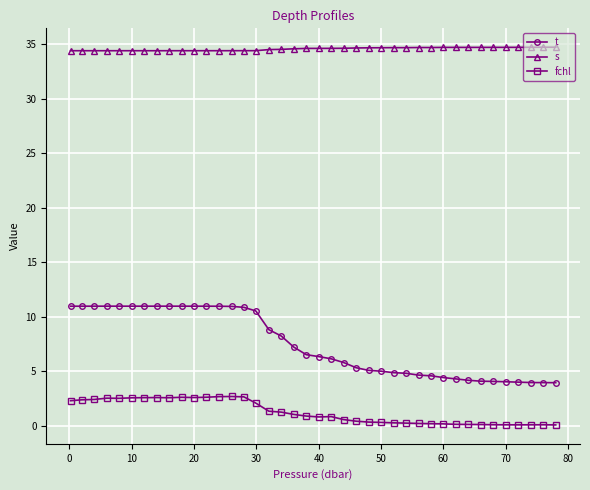

Which series has the largest total across all categories?

s